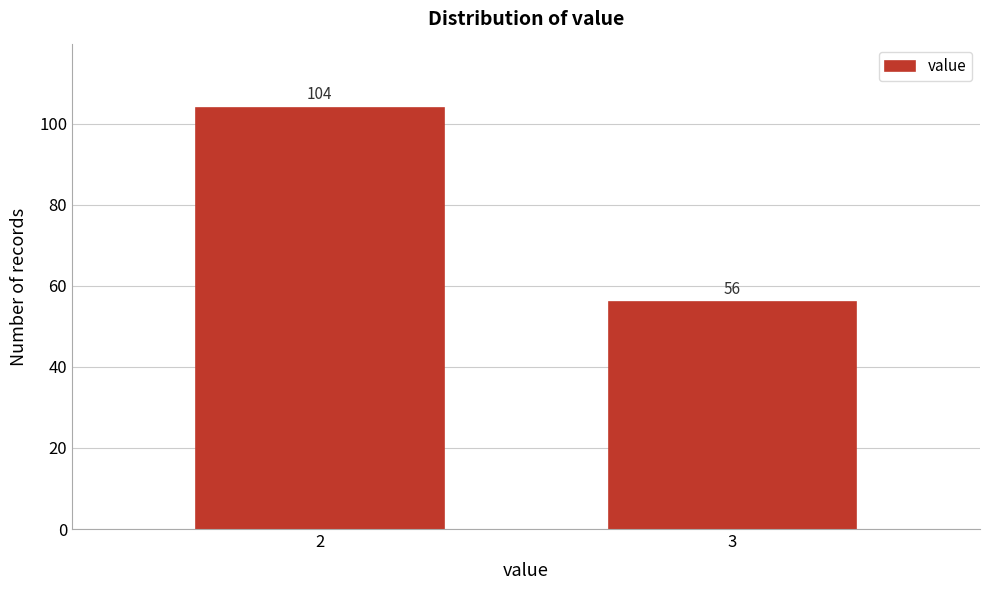

Reading left to right, extract all data points from this chart.

2=104	3=56